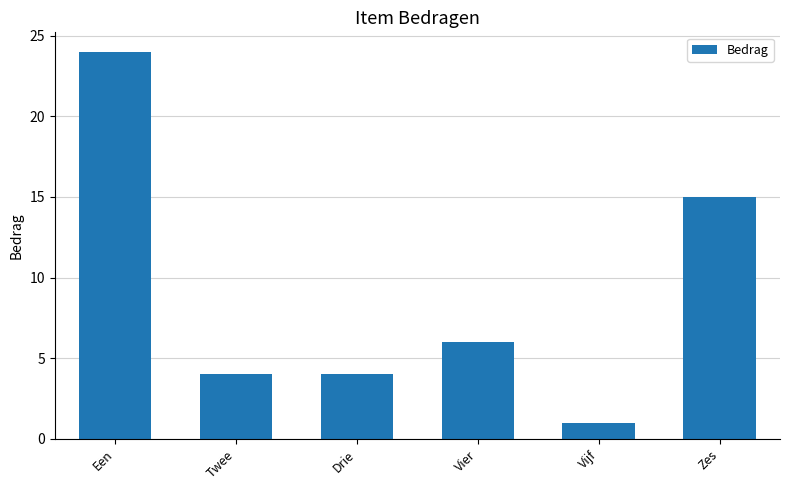

What is the value of the 5th bar from the left?

1